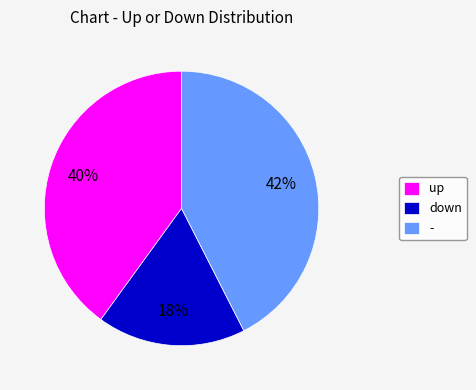

To the nearest percent, what percentage of the pie is down?

18%